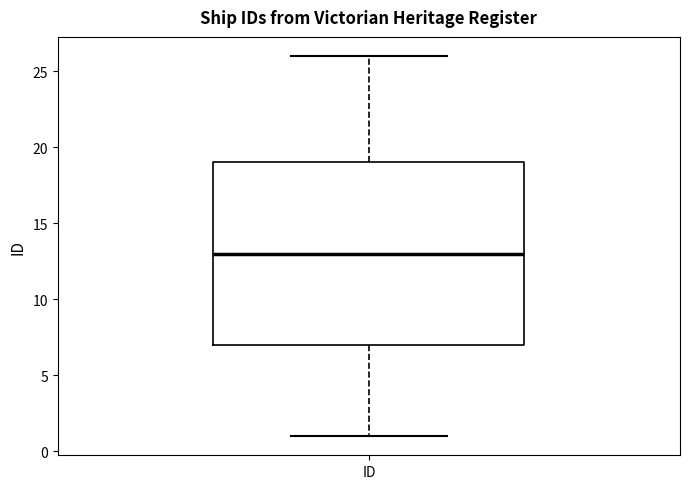

Where is the upper edge of the box for ID on the y-axis? The values are not printed on the chart, so give them approximately, as read against the axis.

19